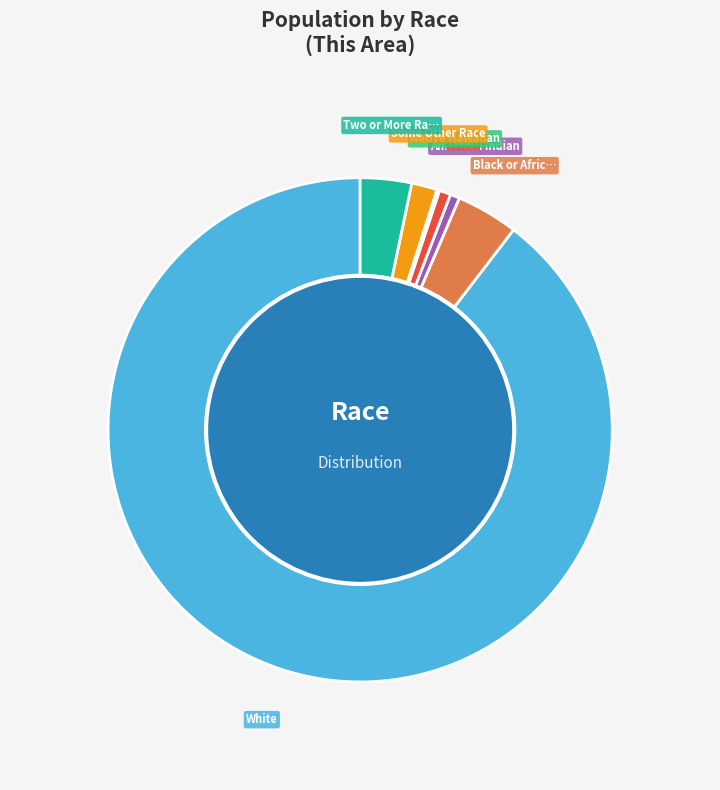

Is there any slice that represents more than half of the pie?

Yes